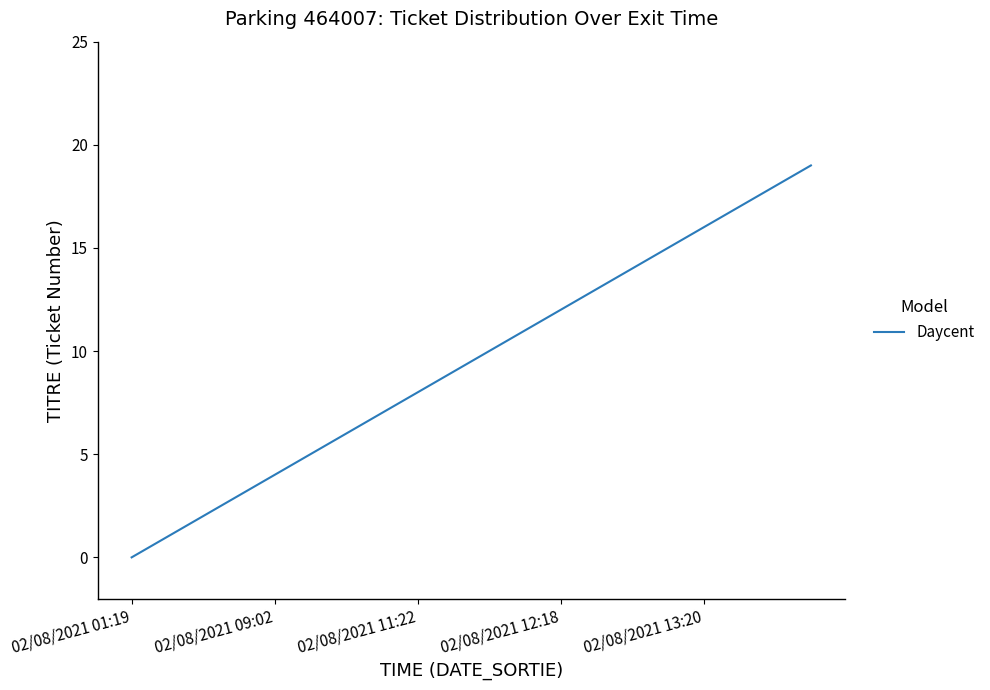

What is the maximum value shown in the chart?

19